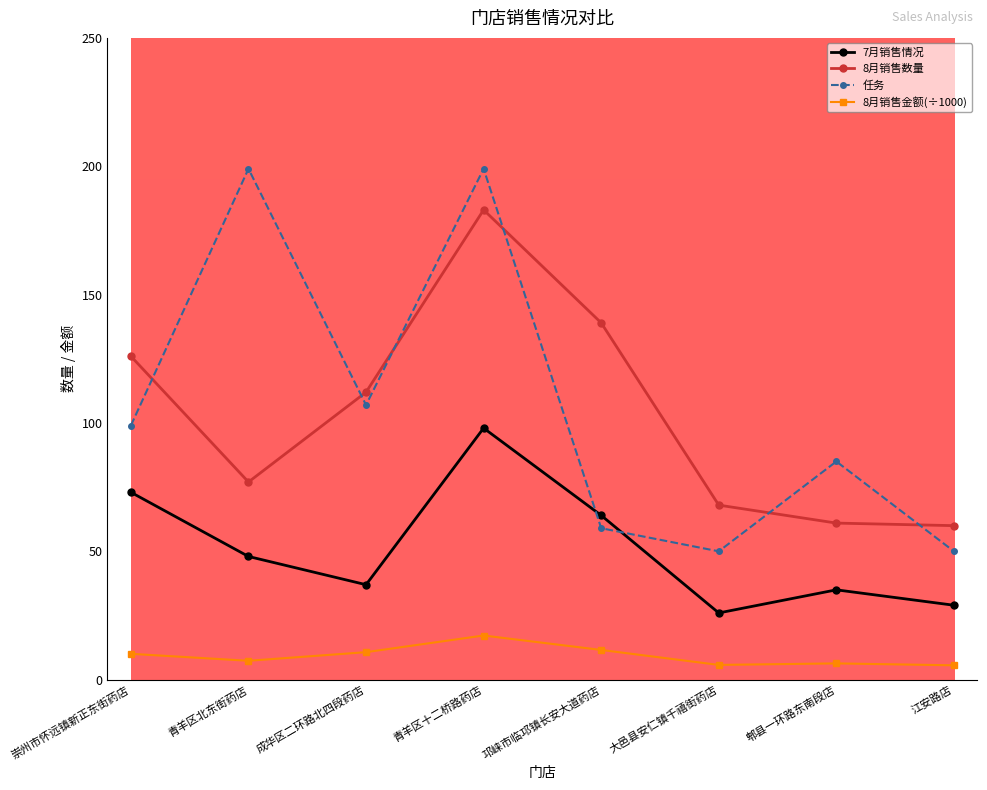

At which category does 7月销售情况 reach its first local peak?

青羊区十二桥路药店